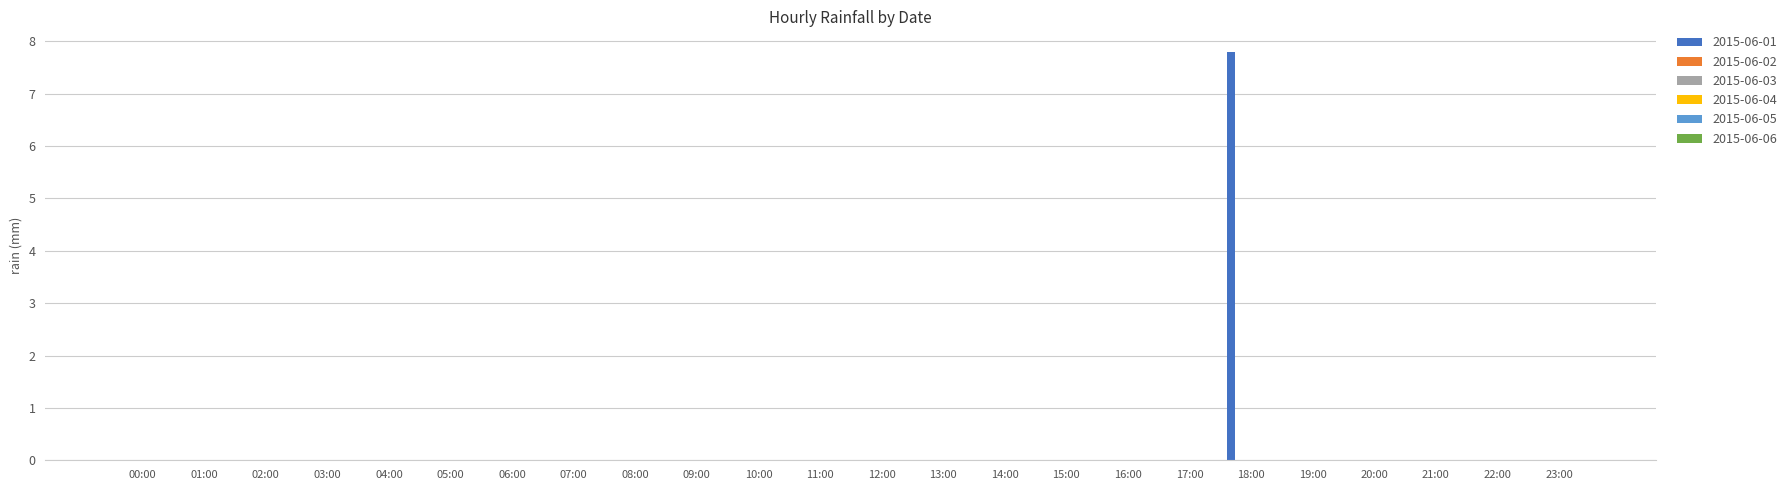

What is the greatest value displayed?

7.8